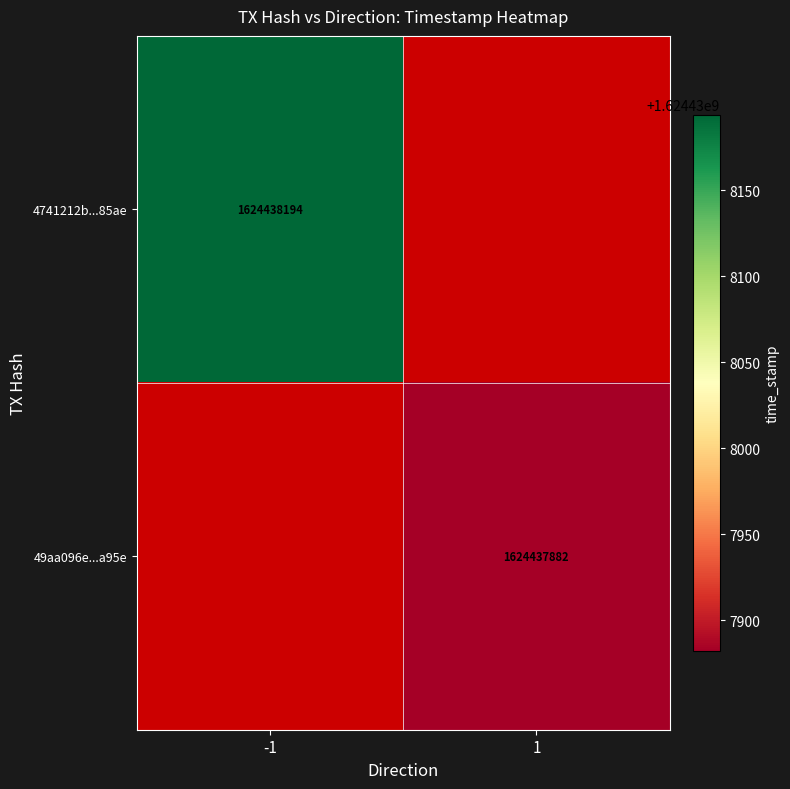

Read the 49aa096e4b8b28458d2d46db4066107f4d82a95 value at time_stamp.

1624437882